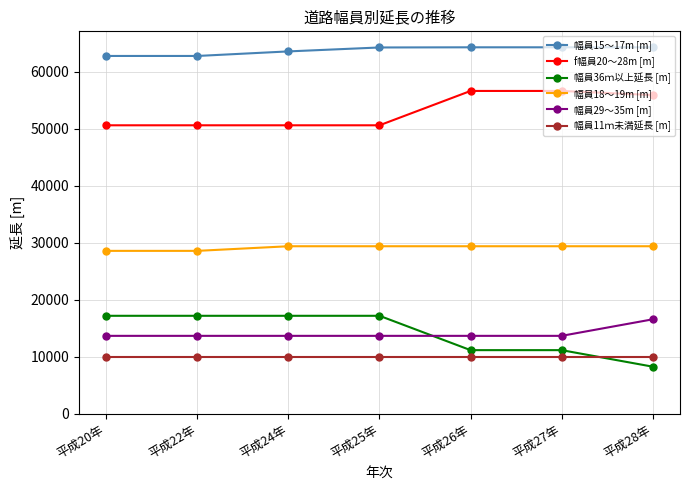

At 平成28年, list the series in order from smallest to largest.

幅員36ｍ以上延長 [m], 幅員11ｍ未満延長 [m], 幅員29～35m [m], 幅員18～19m [m], f幅員20～28m [m], 幅員15～17m [m]